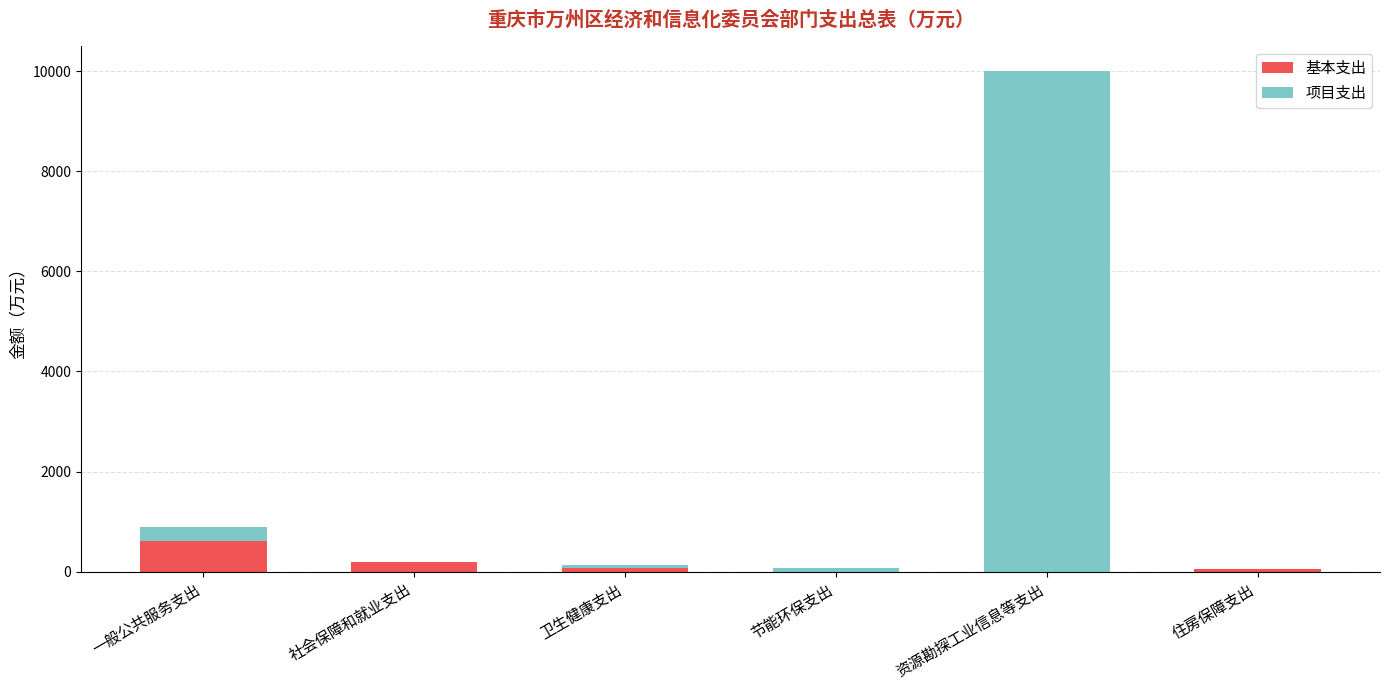

What is the sum of all 基本支出 values?

919.3